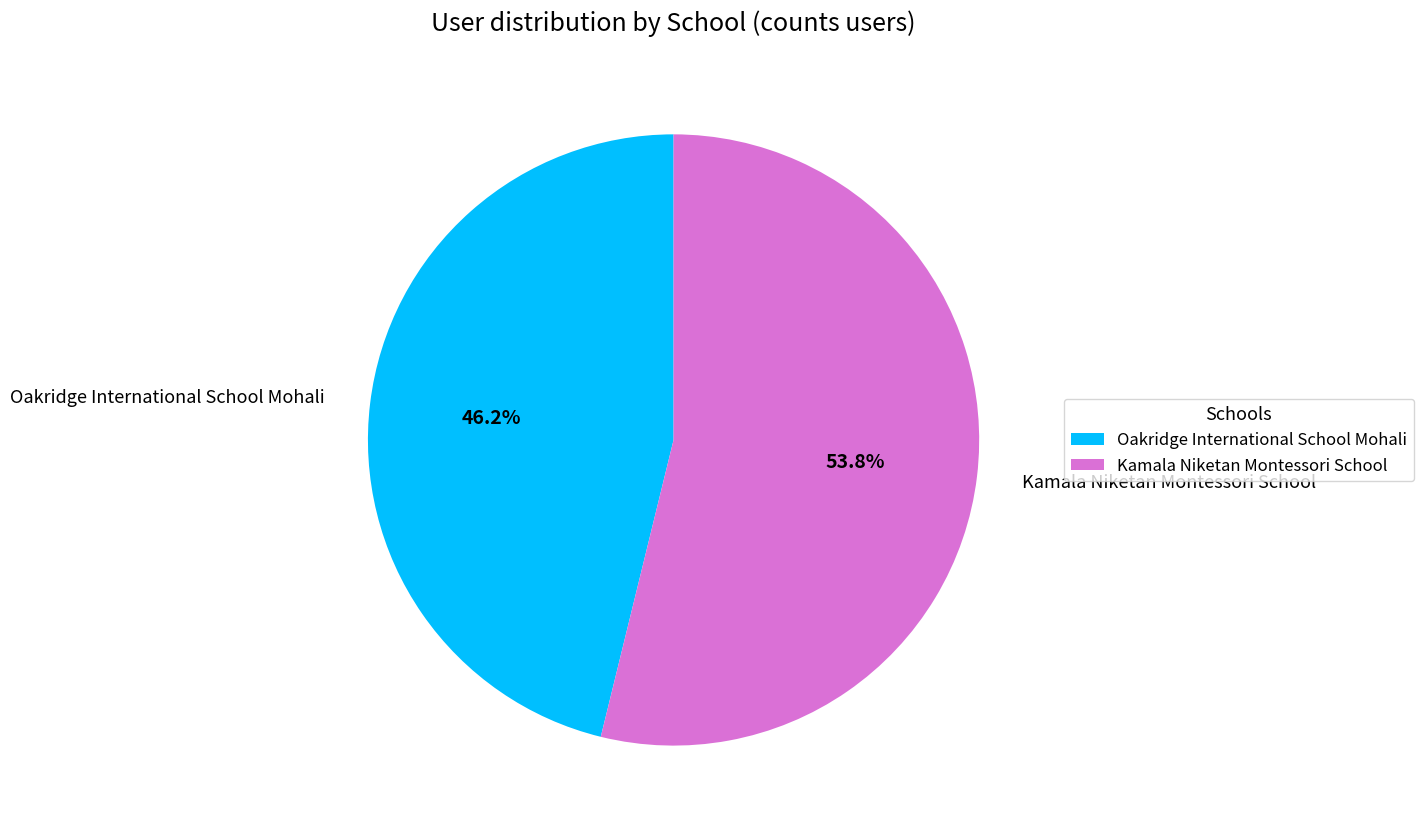

To the nearest percent, what is the combined percentage of Kamala Niketan Montessori School and Oakridge International School Mohali?

100%